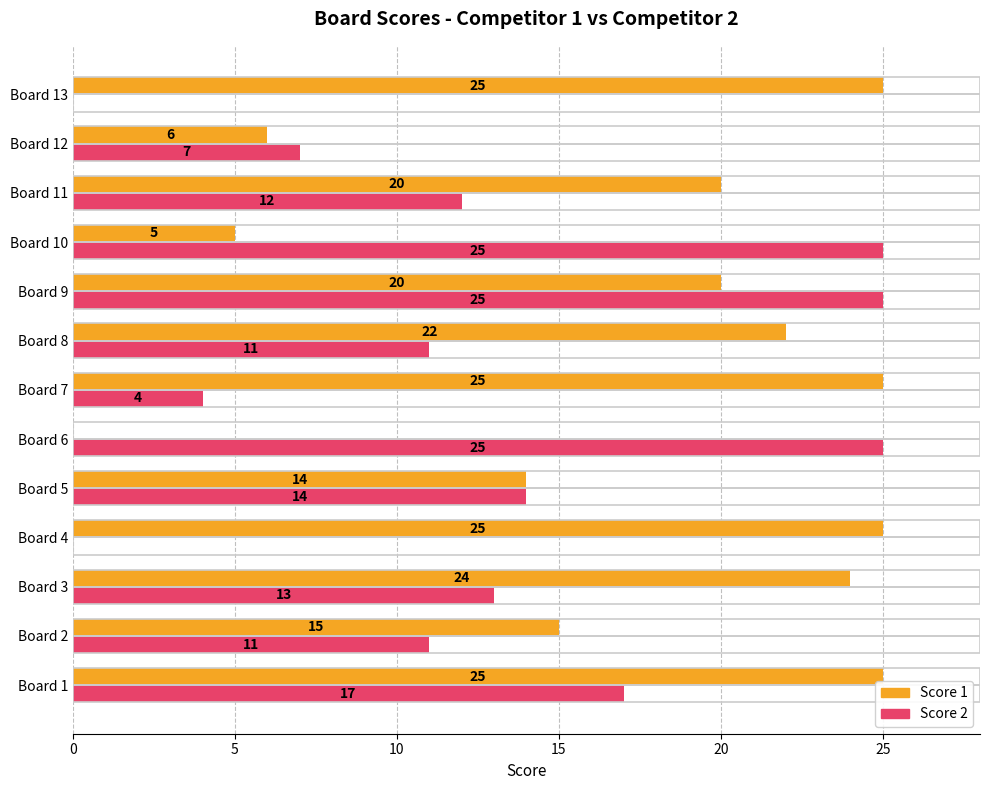

What is the maximum value shown in the chart?

25